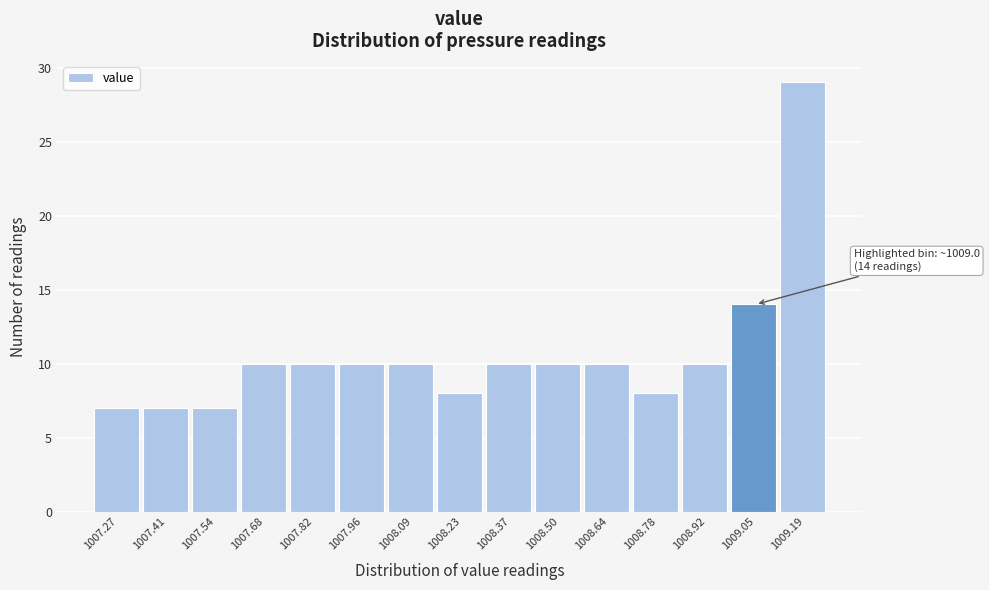

Over which range of the x-axis is the bar tallest?

1009.12 to 1009.26